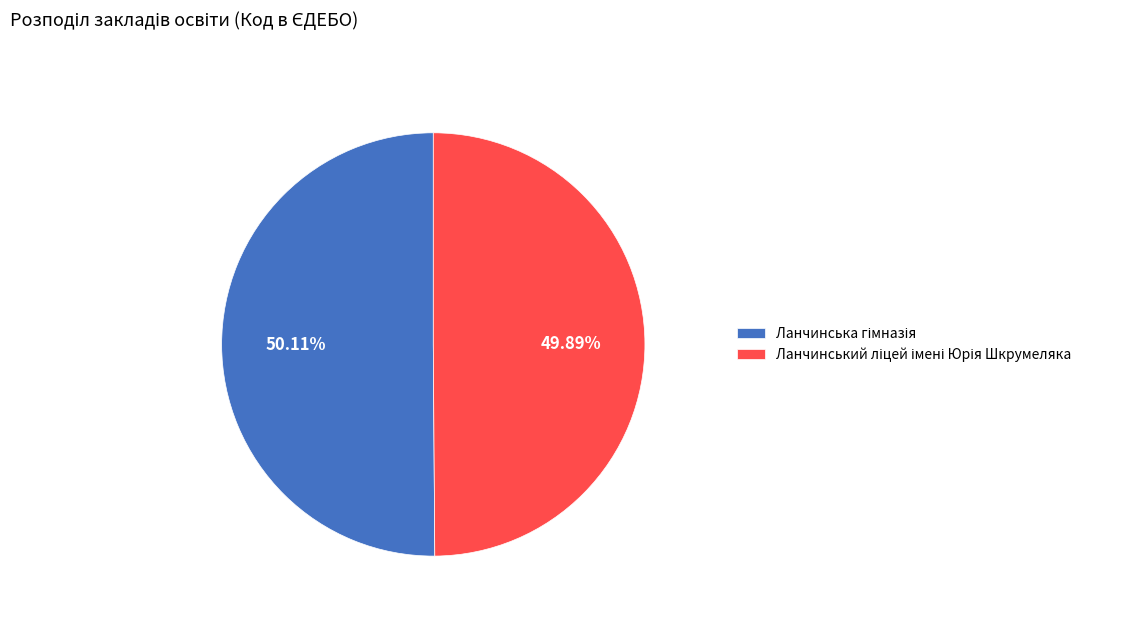

To the nearest percent, what portion does Ланчинський ліцей імені Юрія Шкрумеляка represent?

50%